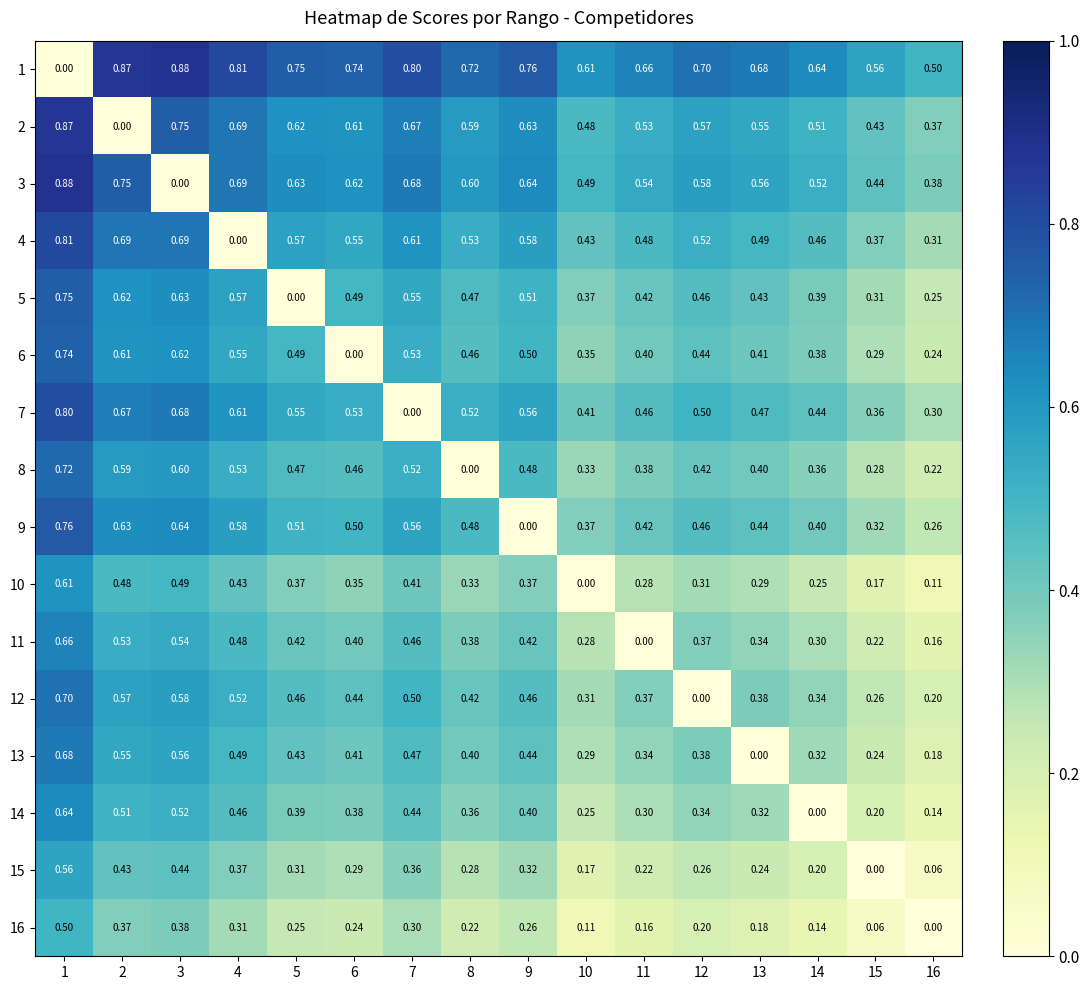

What is the total value across all series at 16?

3.7